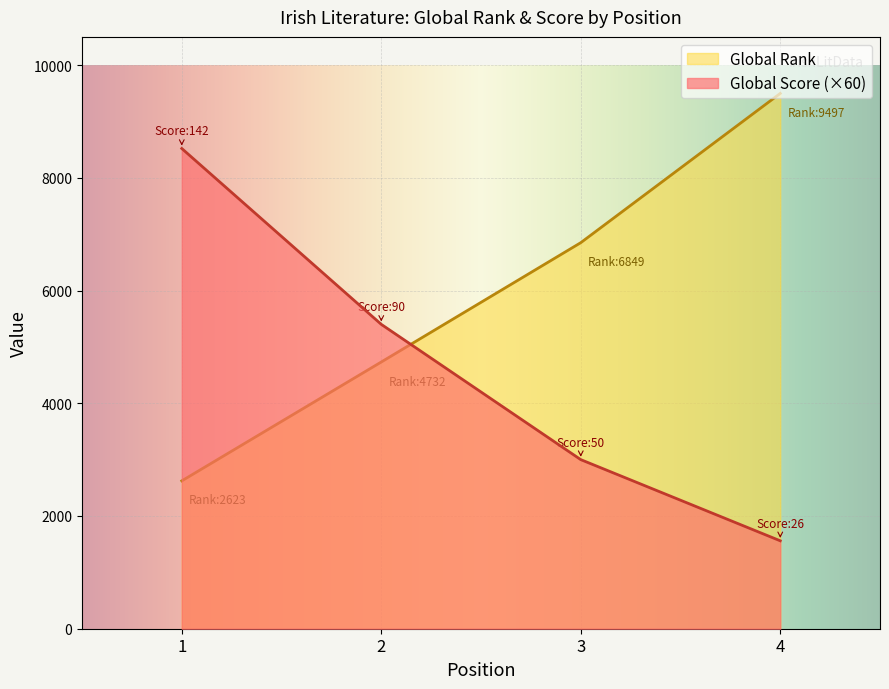

True or false: Global Score has a value of 4520 at 3.

False